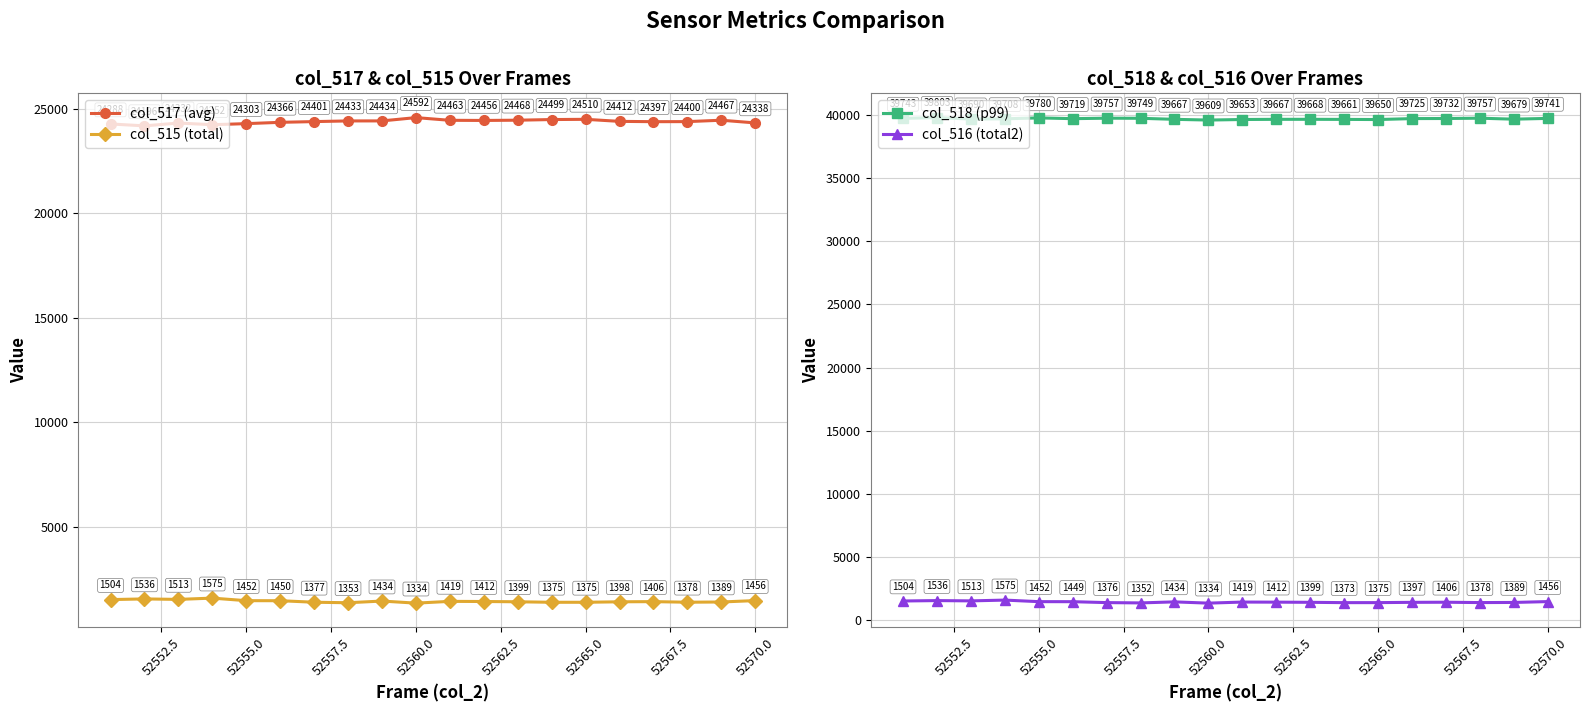

Where is col_515 (total) nearest to the value 1454?

52555.0